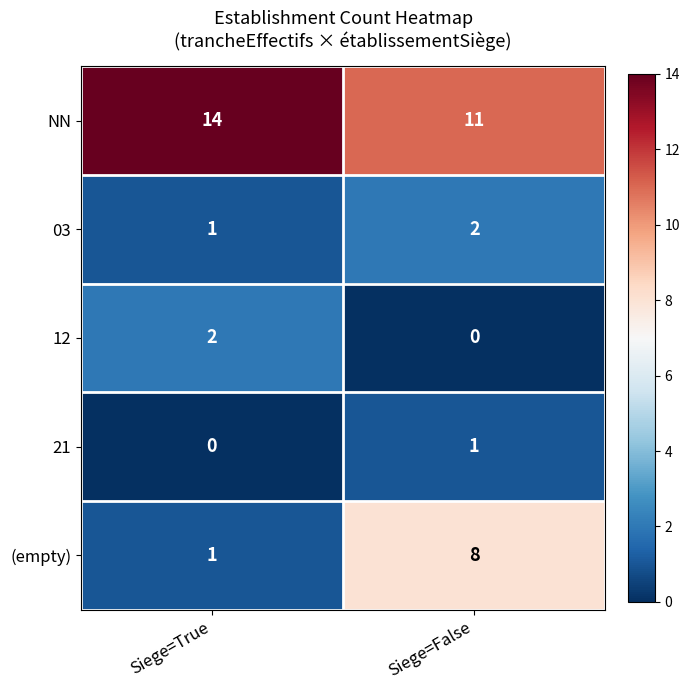

What is the total value across all series at Siege=True?

18